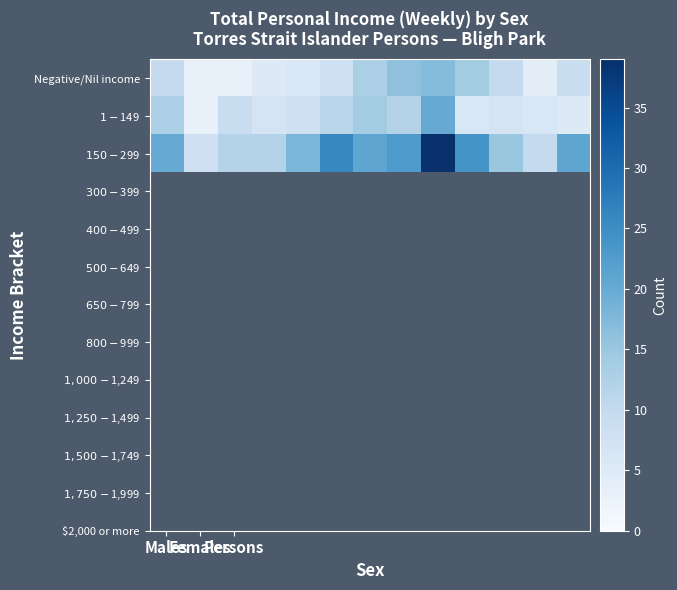

Reading right to left, extract all data points from this chart.

Negative/Nil income: 9	4	10	14	17	16	13	8	6	5	3	3	10
$1-$149: 5	6	7	6	20	12	14	11	8	7	9	3	13
$150-$299: 21	10	15	24	39	23	21	26	18	12	12	8	20